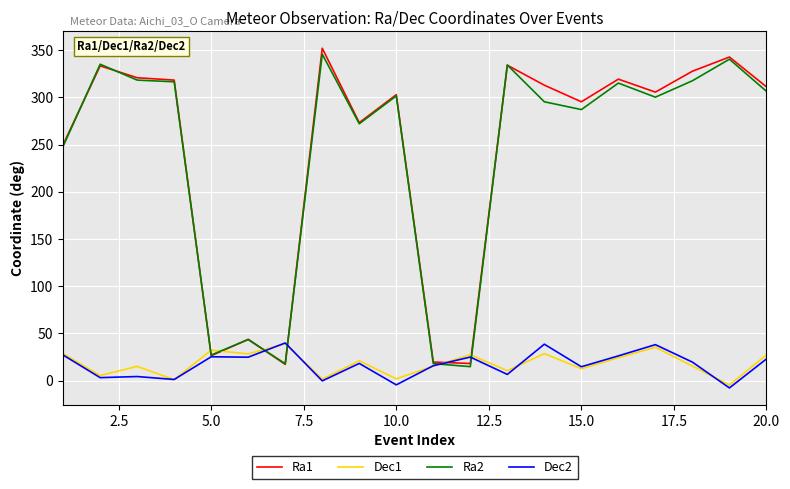

What is the spread (max minus min) of values at 20.0?

288.3